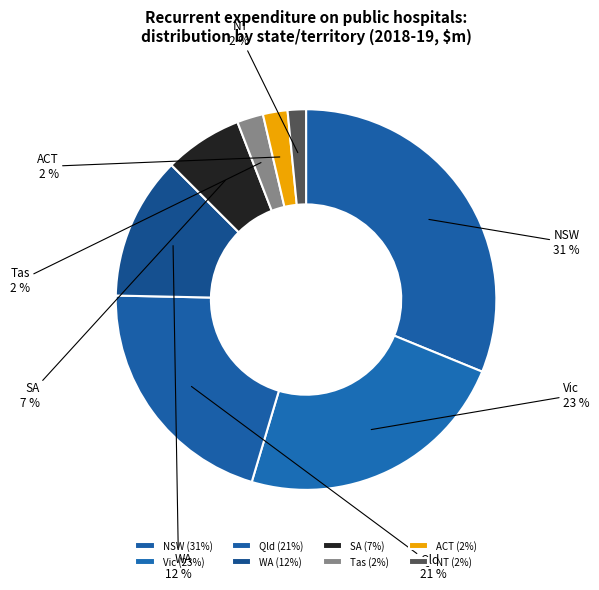

Between NT and WA, which is larger?

WA